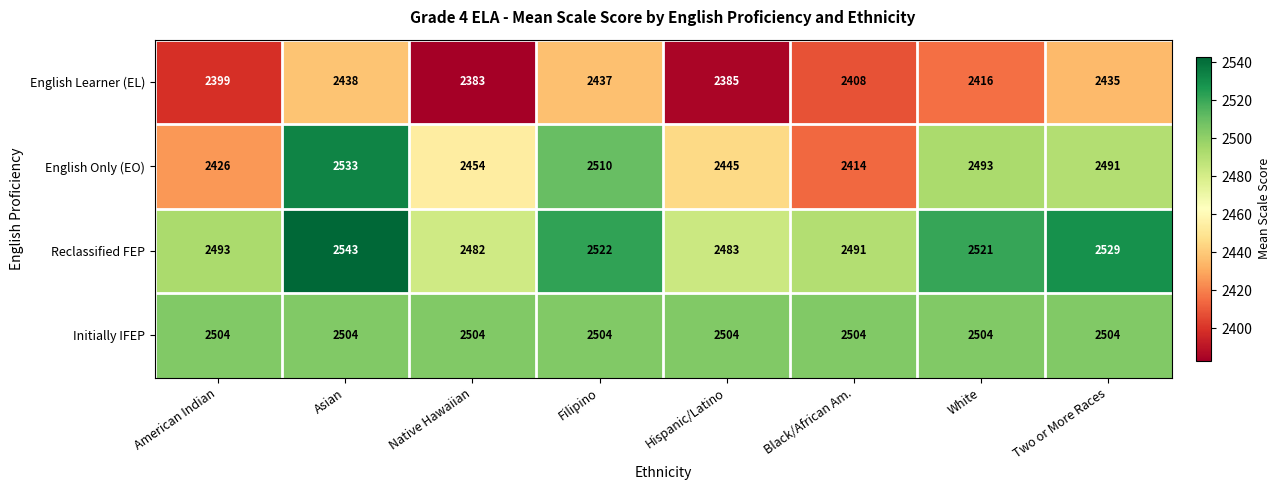

Between Native Hawaiian and Filipino, which series saw the biggest shift?

English Only (EO)